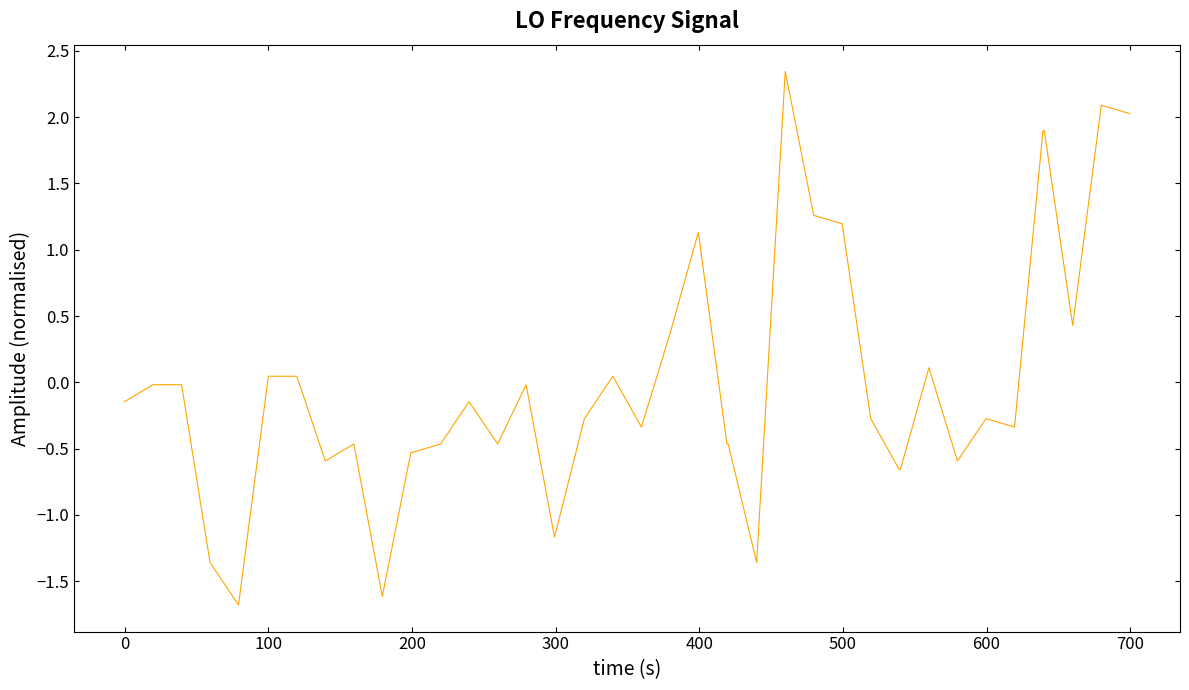

What is the difference between the maximum and minimum values?

4.0